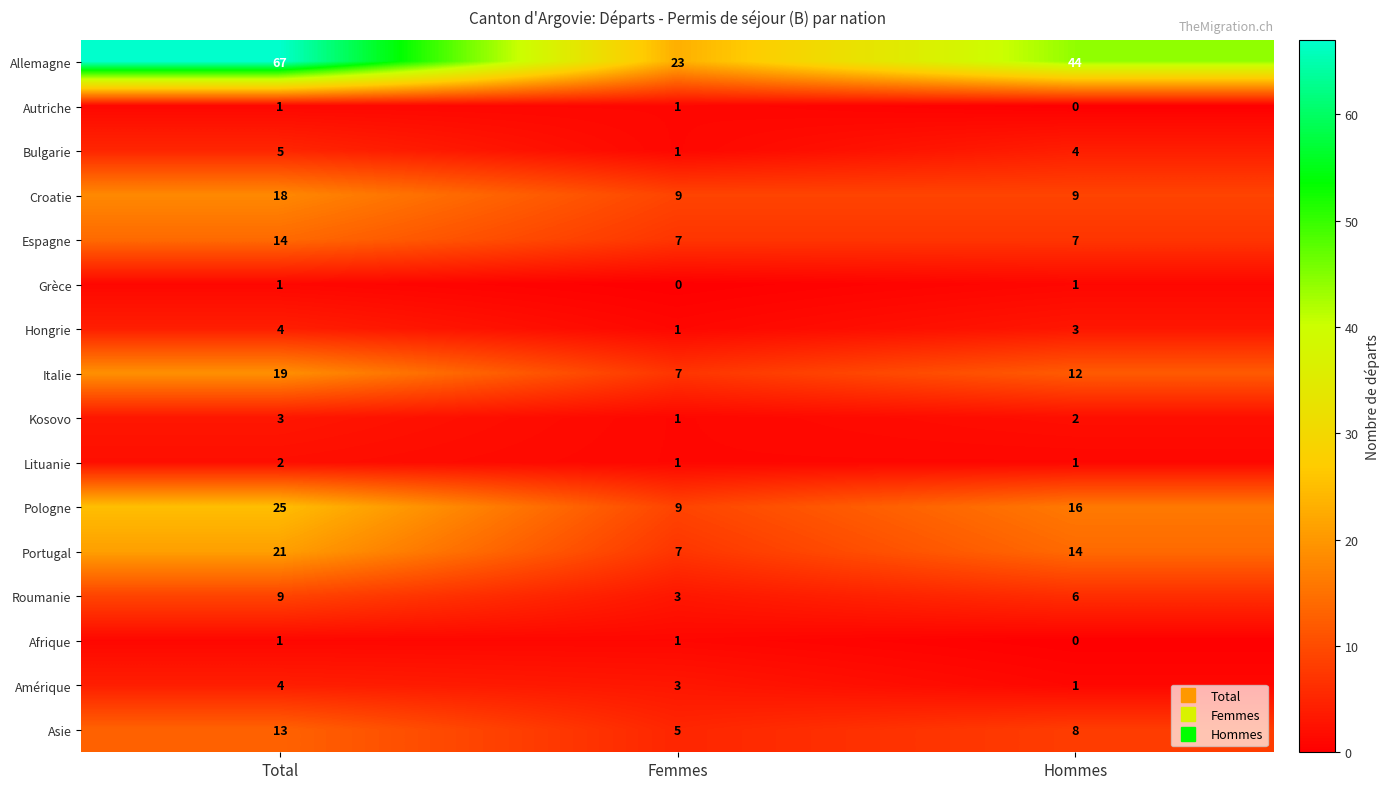

Between Total and Hommes, which series saw the biggest shift?

Allemagne